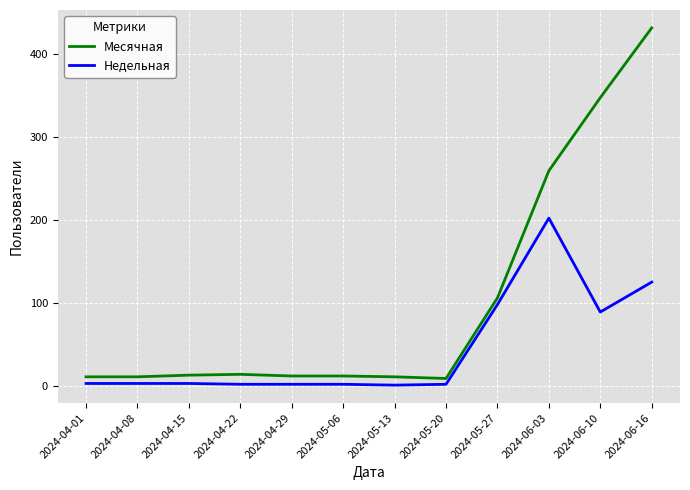

The Недельная series shows 2 at 2024-04-22. True or false?

True